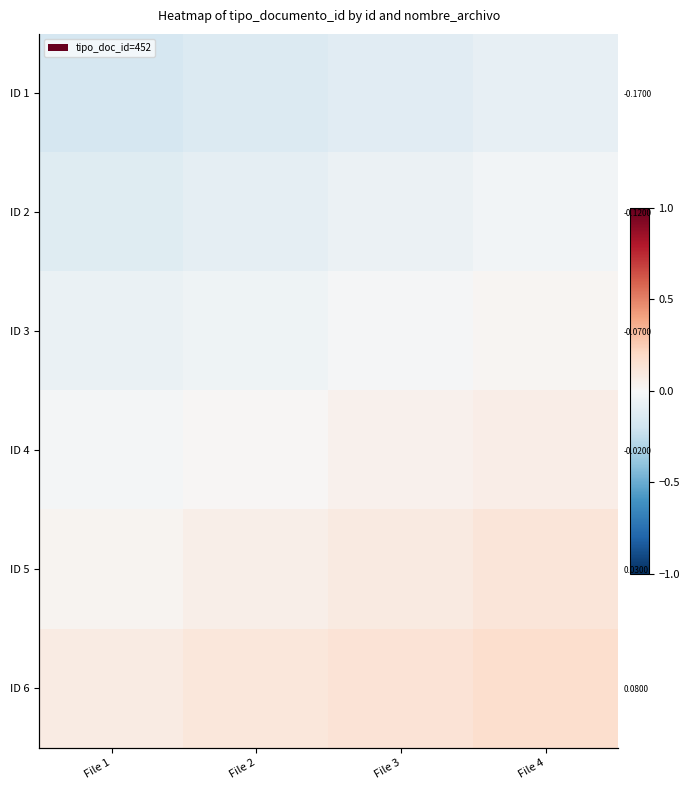

List the series in order of their peak value, lowest first.

ID 1, ID 2, ID 3, ID 4, ID 5, ID 6